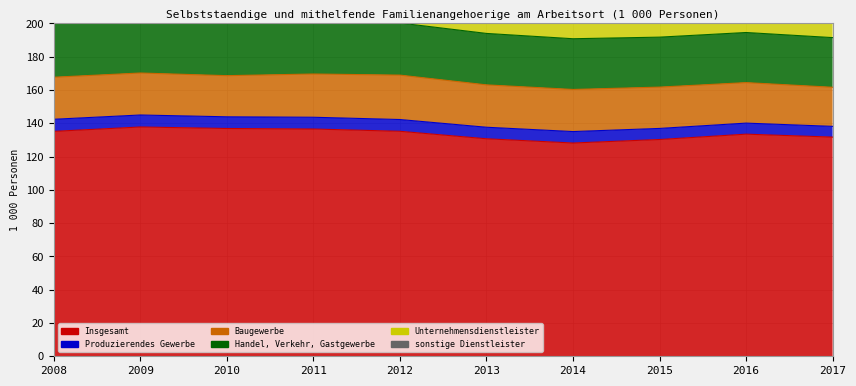

Where is the first local maximum for Baugewerbe?

2012